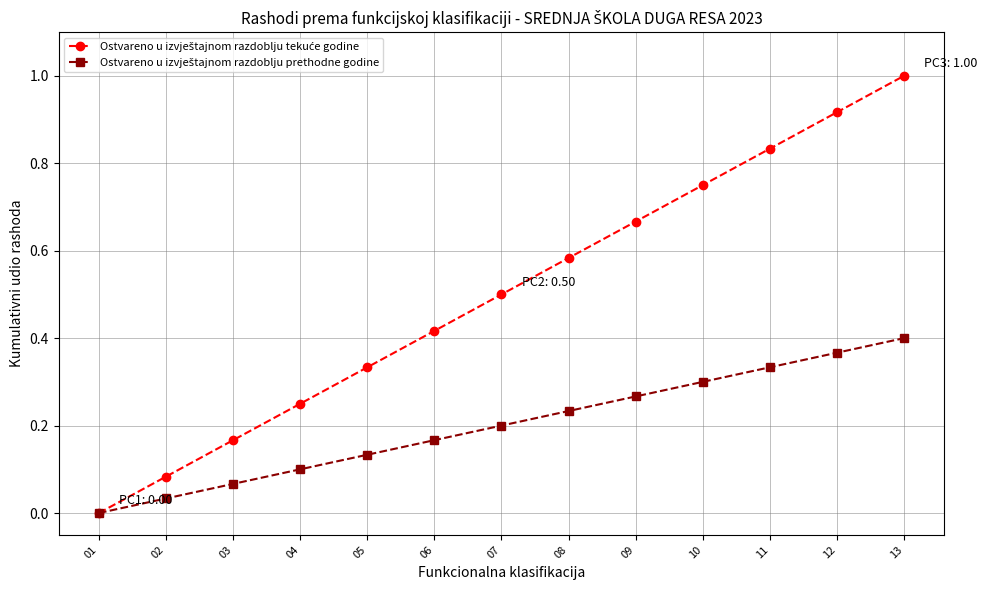

At which category is the sum across all series the highest?

13